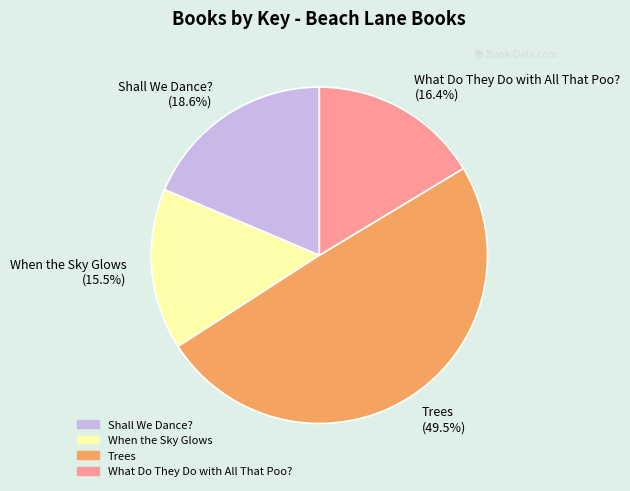

What is the smallest slice in the pie chart?

When the Sky Glows